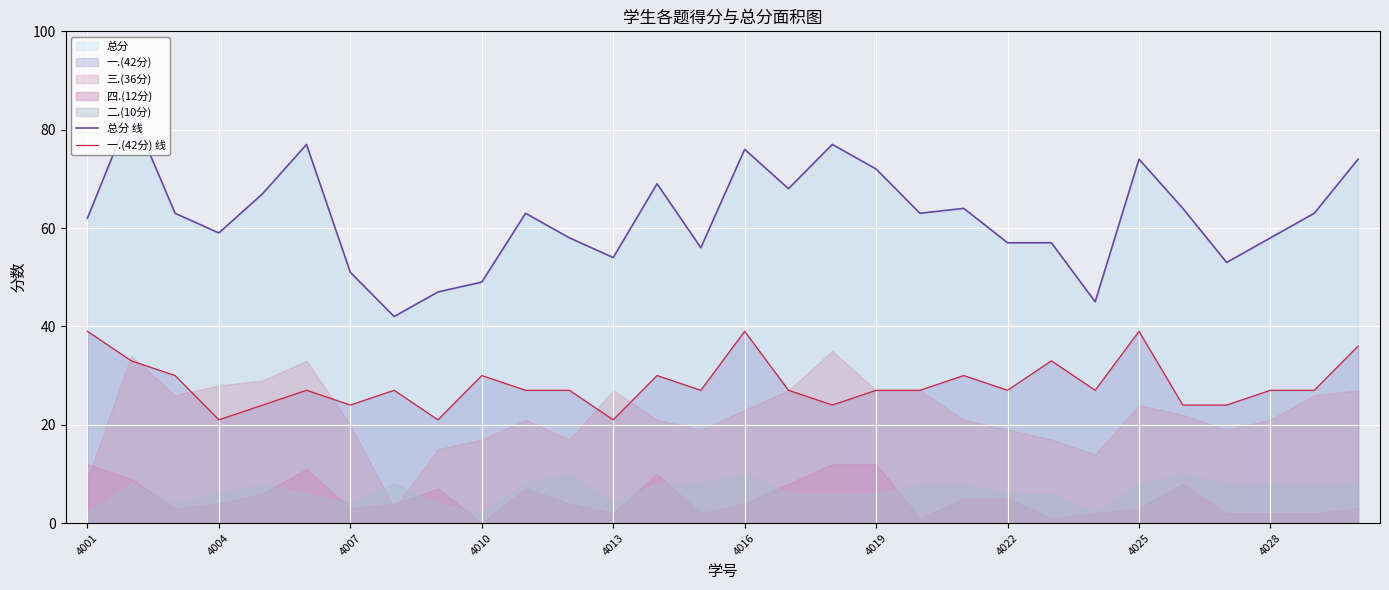

True or false: 总分 线 and 一.(42分) 线 intersect in this chart.

False